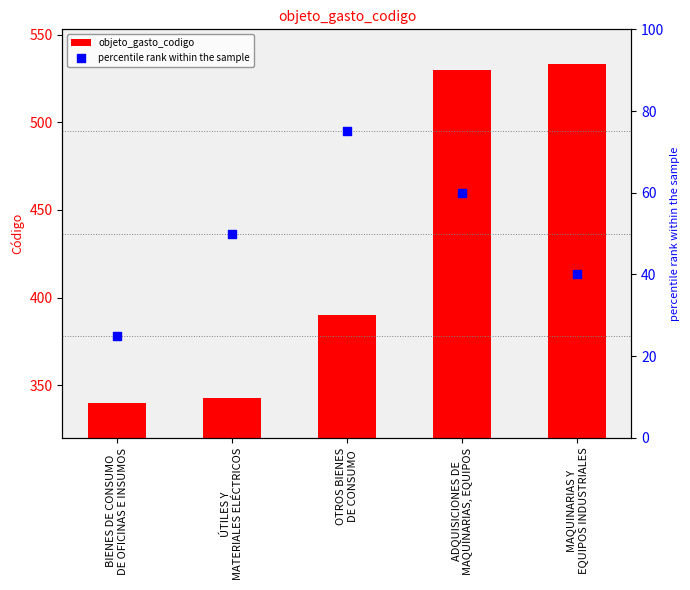

At which category is the sum across all series the highest?

ADQUISICIONES DE
MAQUINARIAS, EQUIPOS